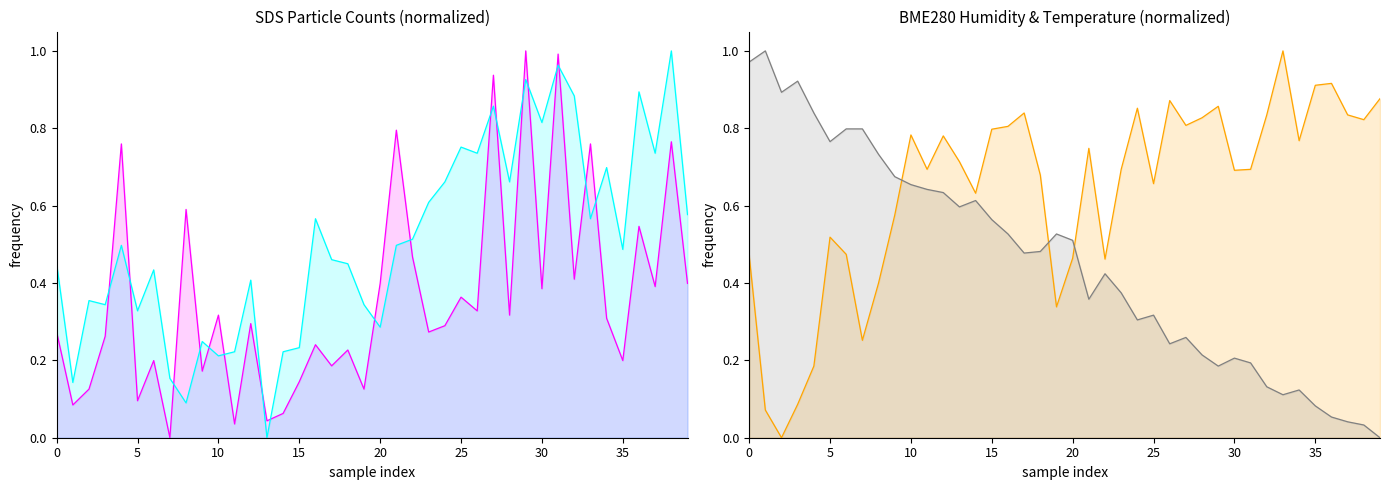

Is the value of SDS_P2 line at 10 greater than the value of BME280_humidity line at 33?

No